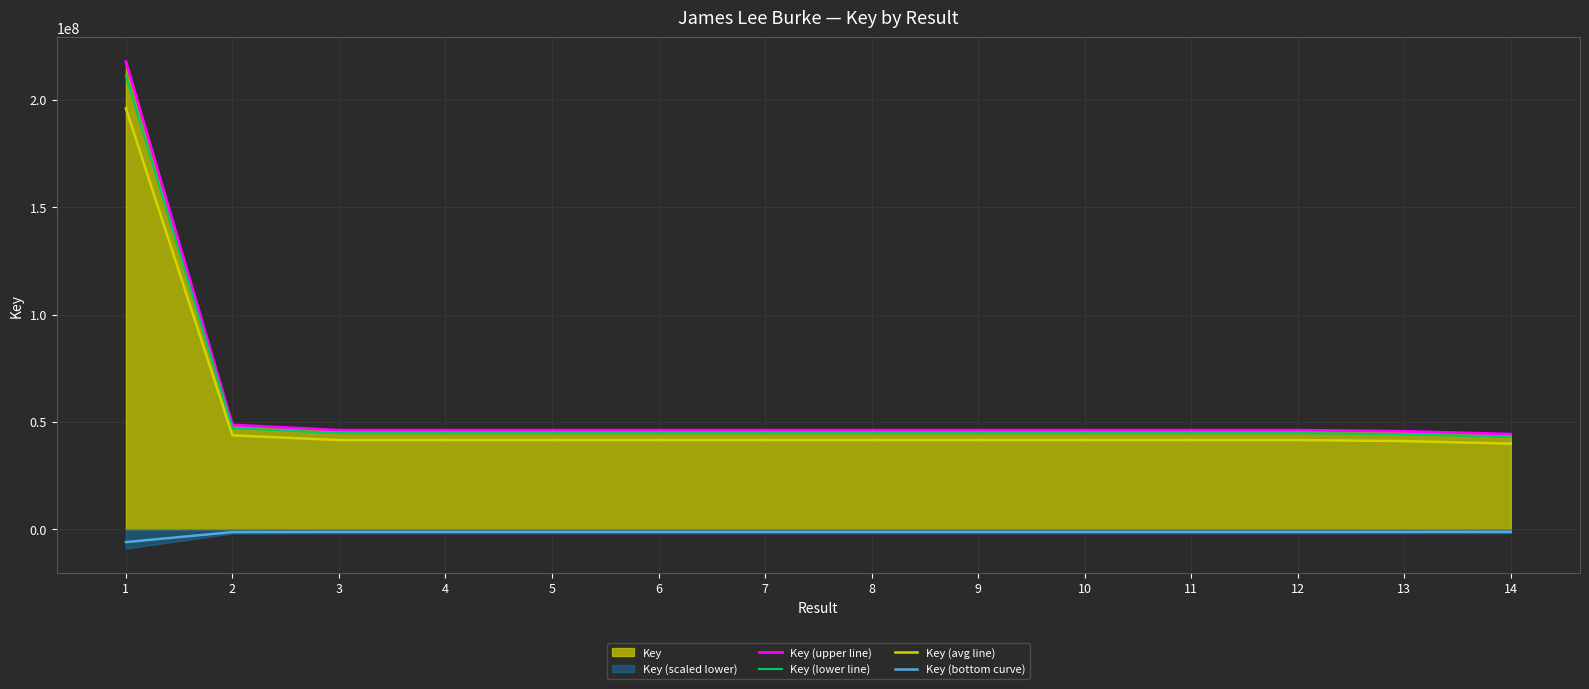

Rank the categories by Key (upper line) value from lowest to highest.

14, 13, 9, 10, 11, 8, 7, 5, 12, 6, 4, 3, 2, 1